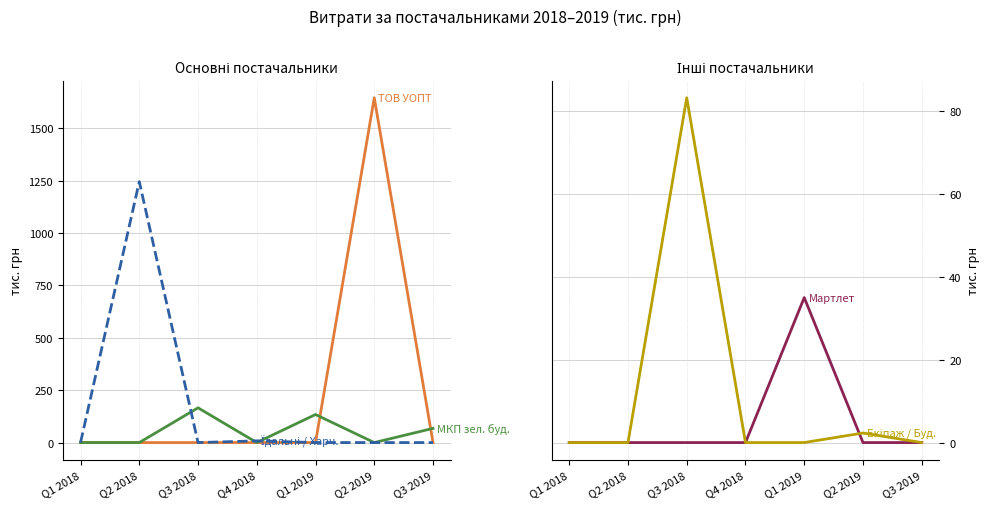

How many interior local peaks does the Екіпаж / Буд. series have?

2